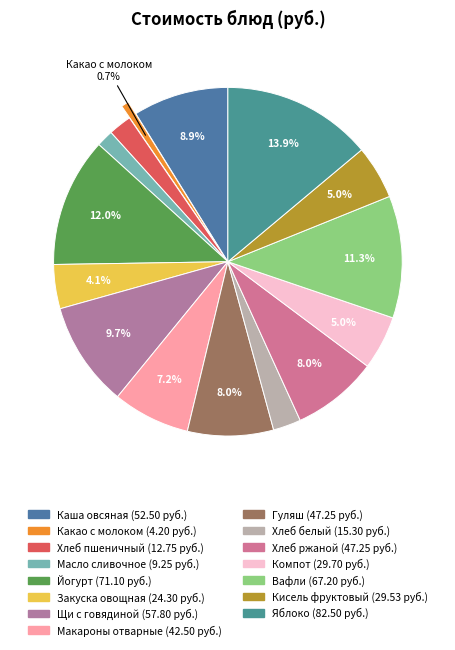

To the nearest percent, what portion does Масло сливочное represent?

2%